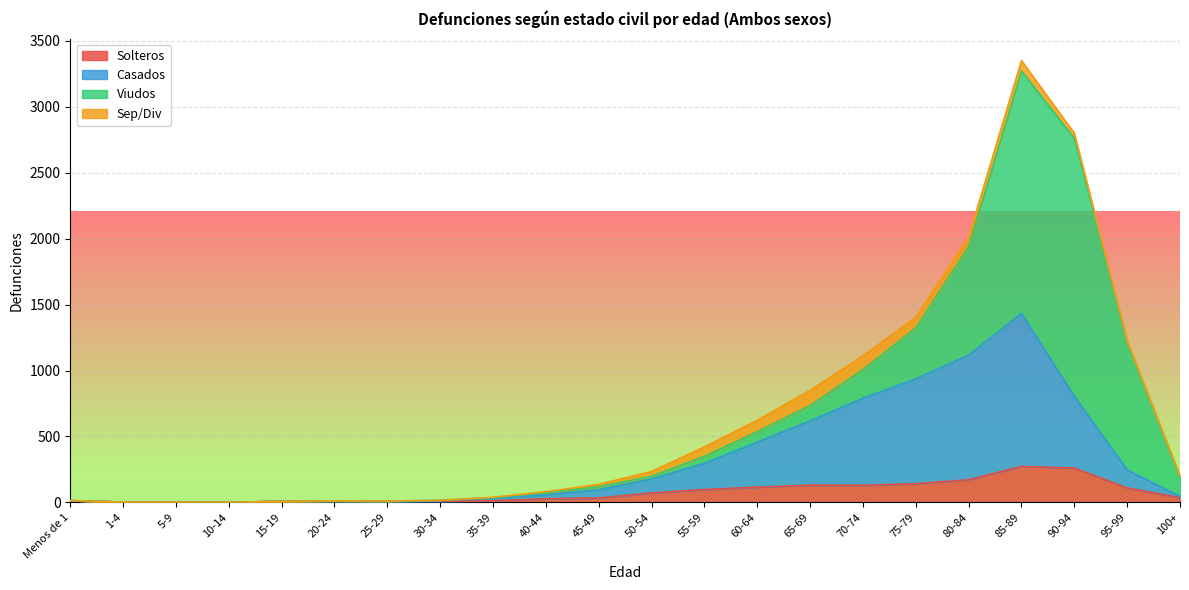

What is the maximum value for Solteros?

273